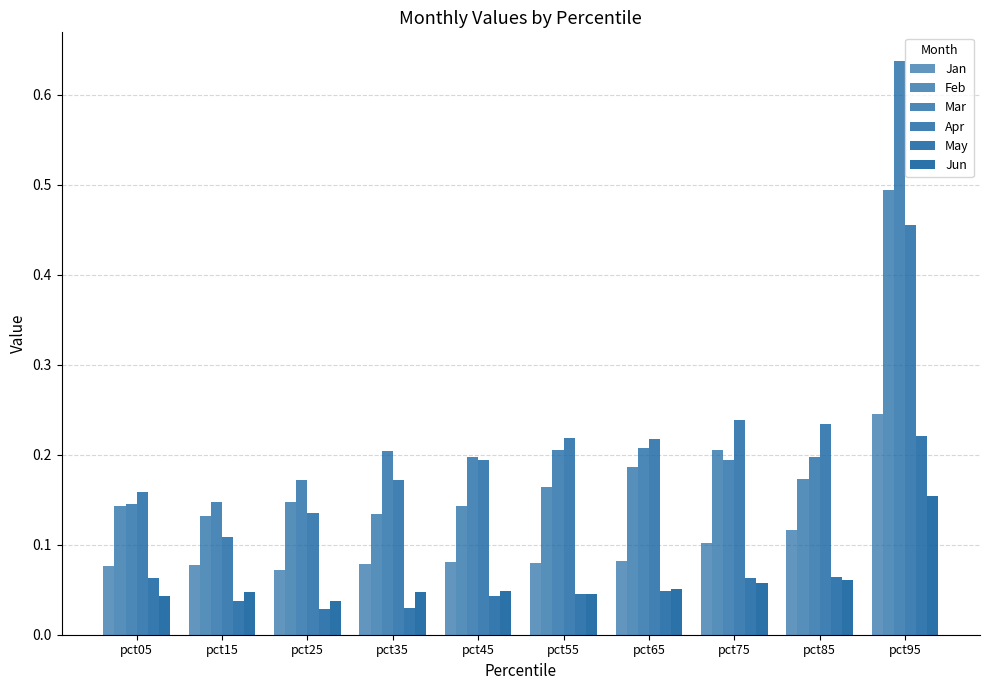

Is it true that Jan equals 0.1 at pct25?

True